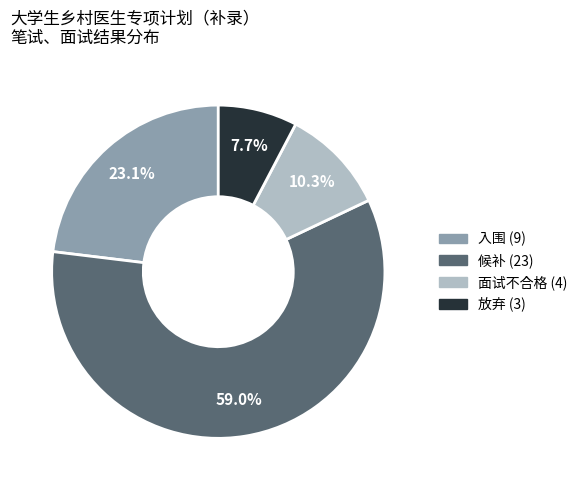

Which category accounts for the majority?

候补